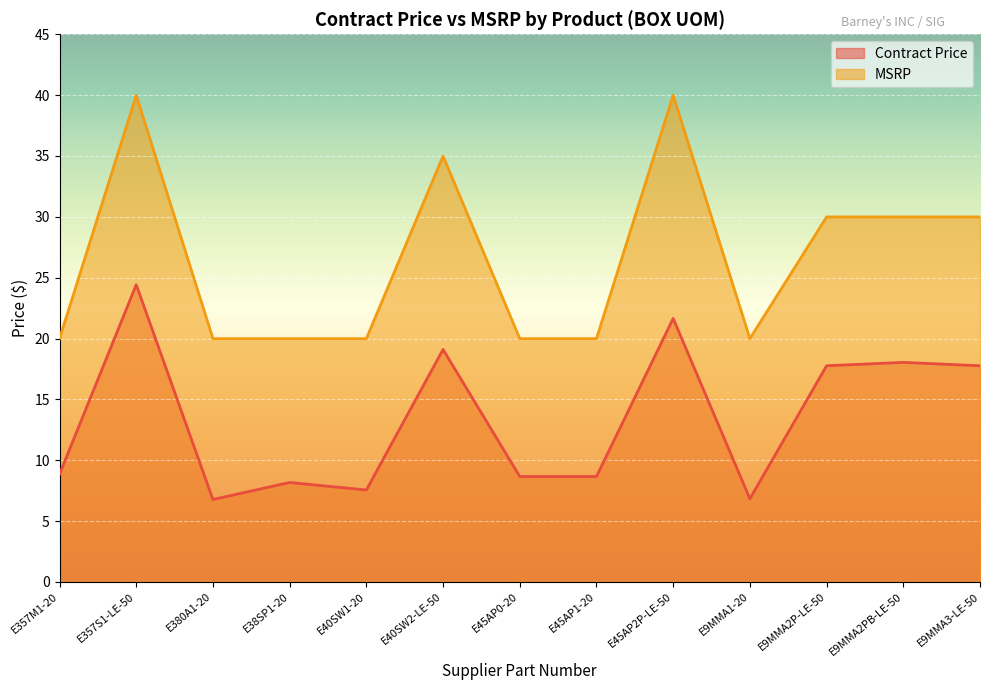

What are all the series names shown in the legend?

Contract Price, MSRP